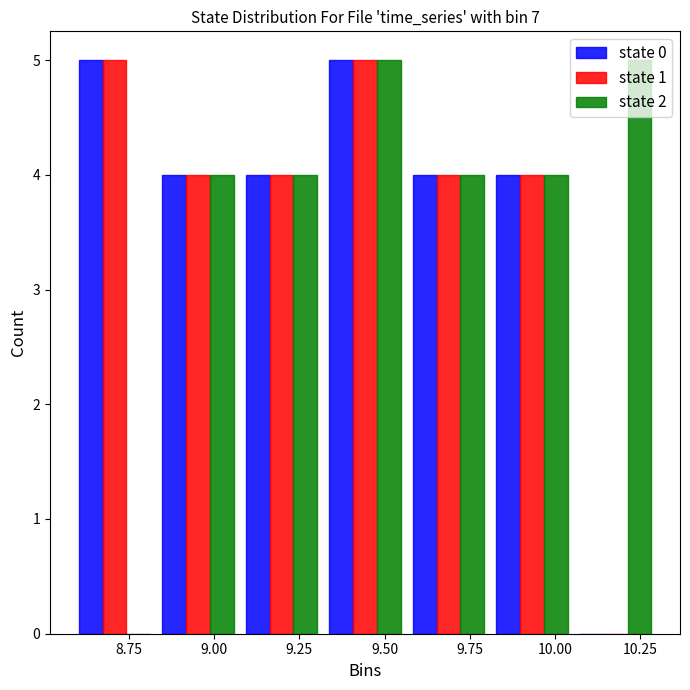

Reading left to right, list every range on the x-axis with the height of the bar of each series over it. Neither the bar edges nor the heights are printed on the chart, so give them approximately, as read against the axes.

8.60 to 8.85: state 0=5	state 1=5	state 2=0
8.85 to 9.10: state 0=4	state 1=4	state 2=4
9.10 to 9.30: state 0=4	state 1=4	state 2=4
9.30 to 9.55: state 0=5	state 1=5	state 2=5
9.55 to 9.80: state 0=4	state 1=4	state 2=4
9.80 to 10.05: state 0=4	state 1=4	state 2=4
10.05 to 10.30: state 0=0	state 1=0	state 2=5